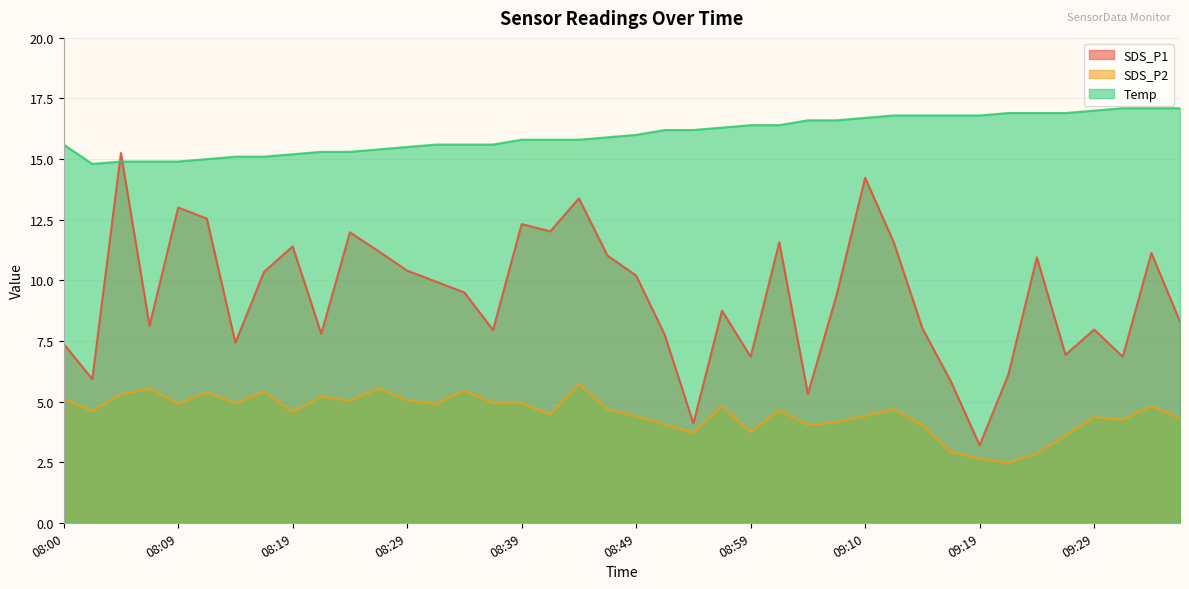

Which series changed the most between 08:07 and 08:52?

SDS_P2